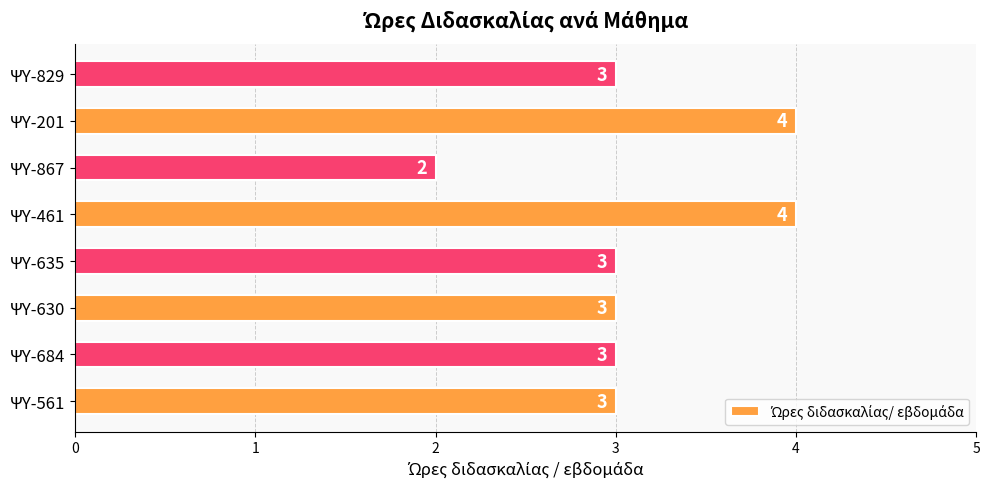

Count the number of data series in this chart.

1